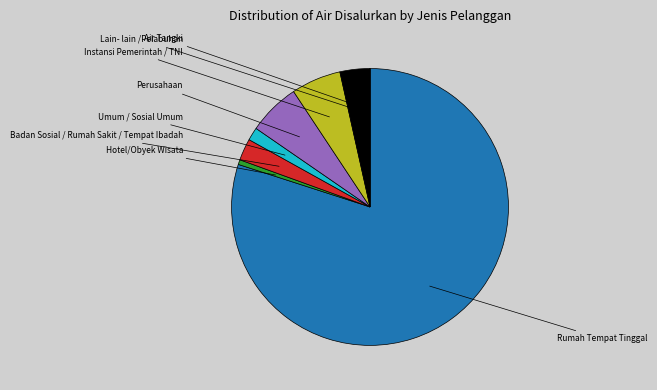

Is there a majority slice in this chart?

Yes